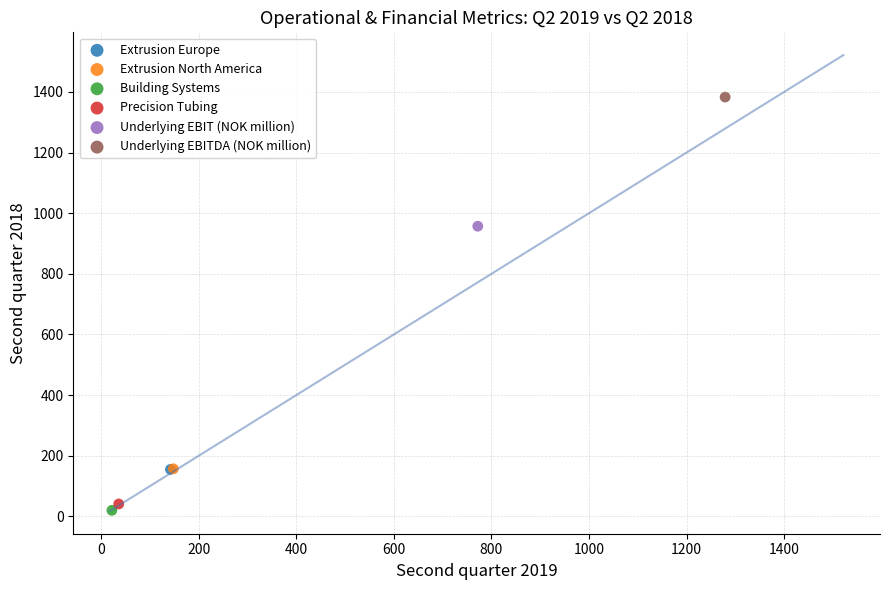

Which series reaches the minimum Y coordinate?

Building Systems